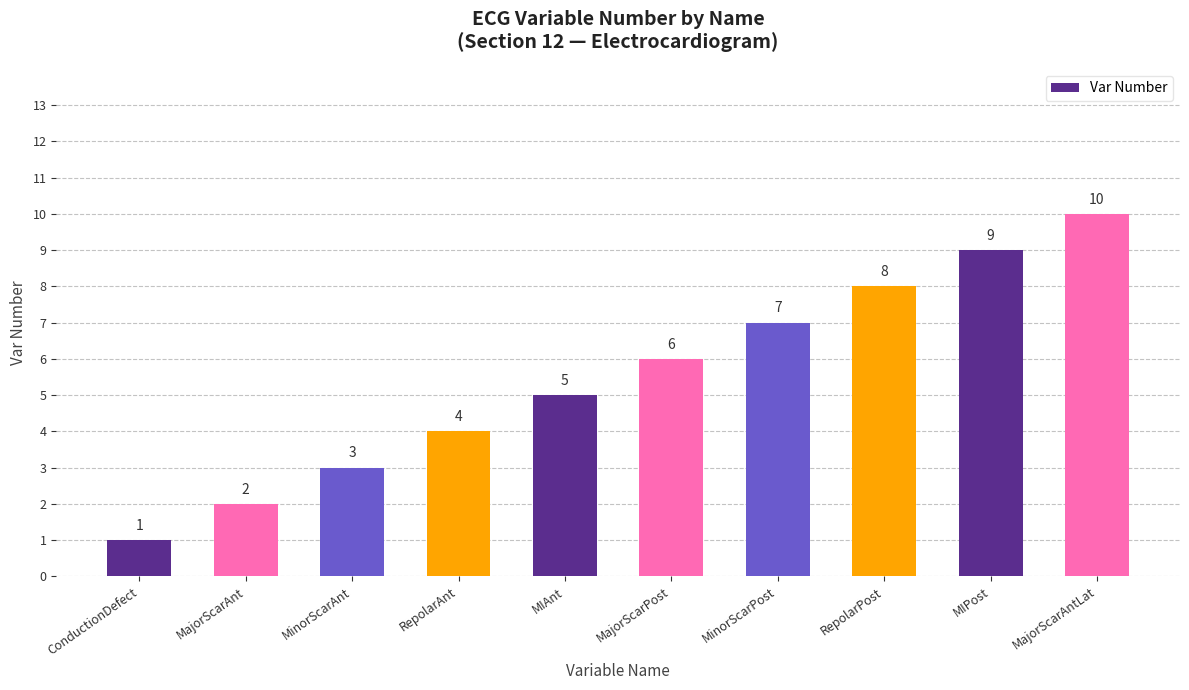

What is the average value?

6